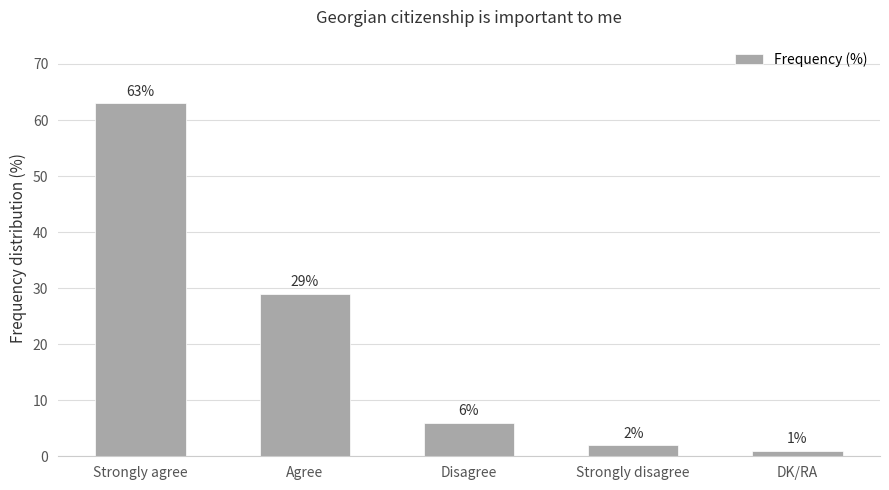

How many series are shown in this chart?

1